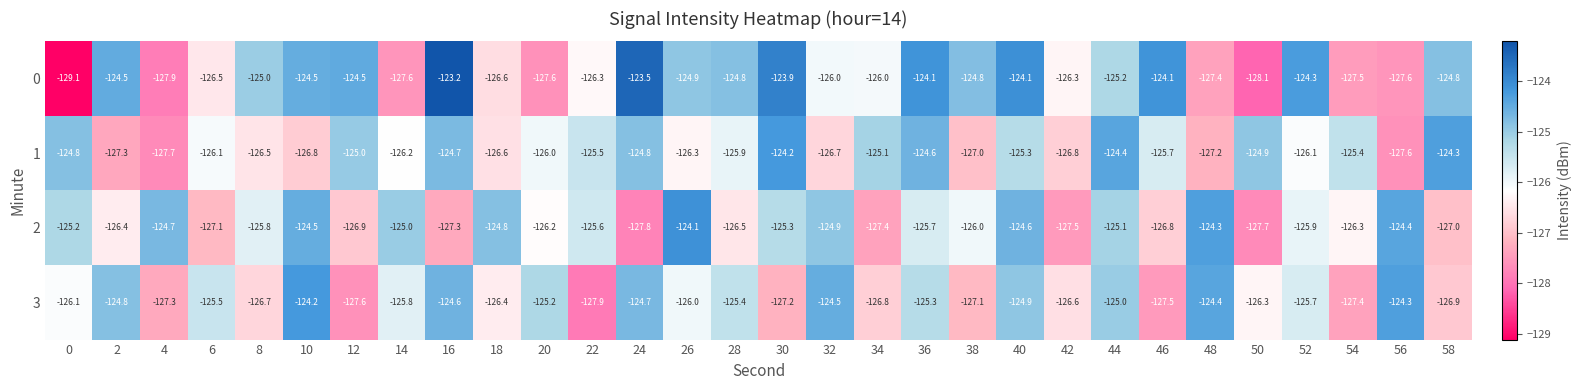

Rank the series at 54 from highest to lowest value.

1, 2, 3, 0